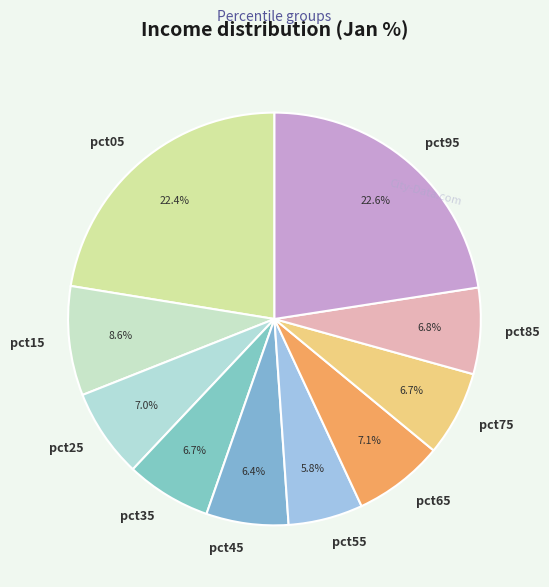

To the nearest percent, what is the difference between the largest and smallest slice percentages?

17%